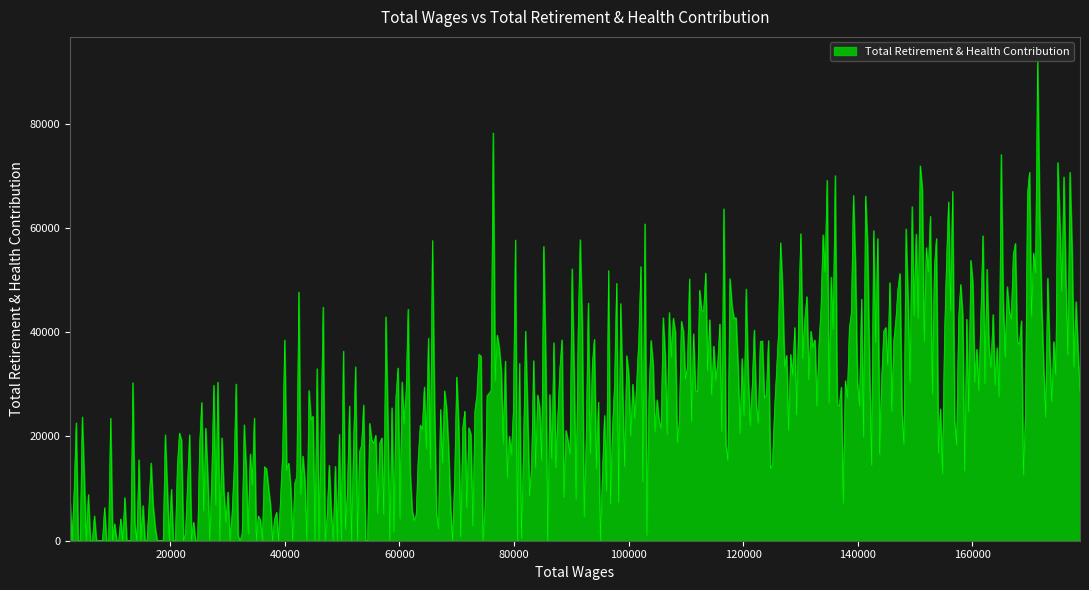

What is the difference between the maximum and minimum values?

92009.1